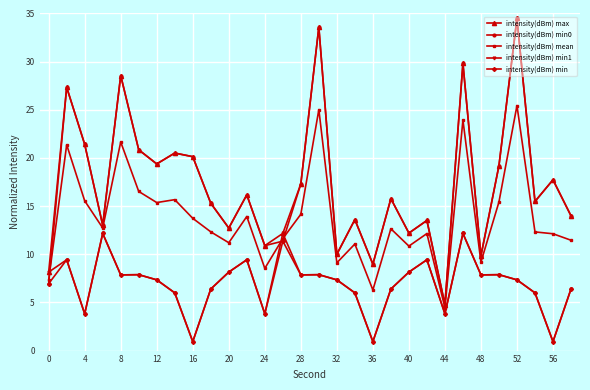

What is the value of the intensity(dBm) max point at the 14th from the left?

12.2